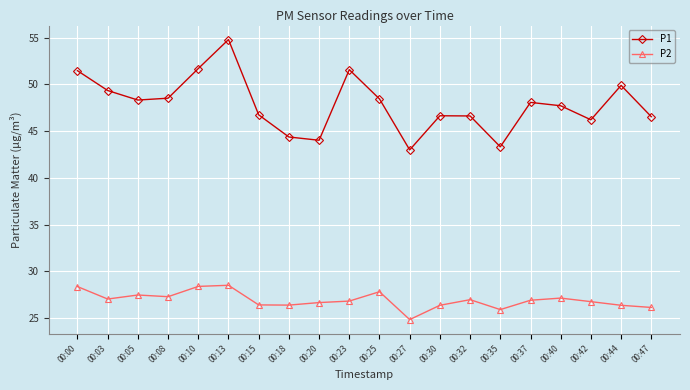

What is the minimum value for P2?

24.9